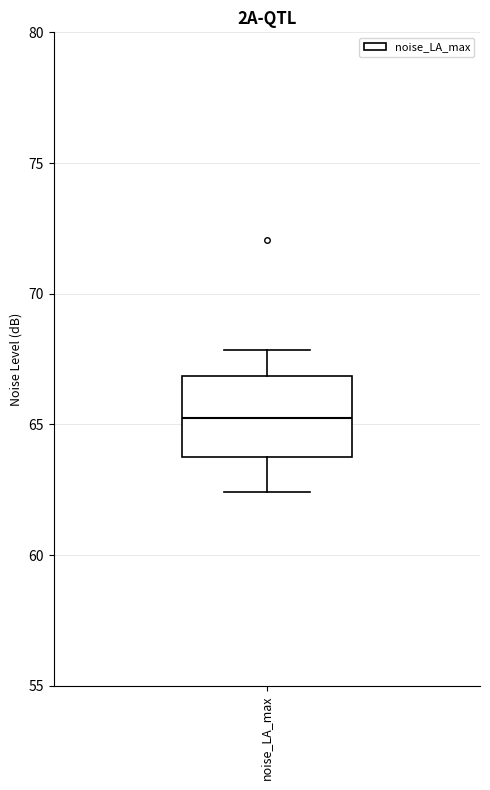

Where is the lower edge of the box for noise_LA_max on the y-axis? The values are not printed on the chart, so give them approximately, as read against the axis.

64.0